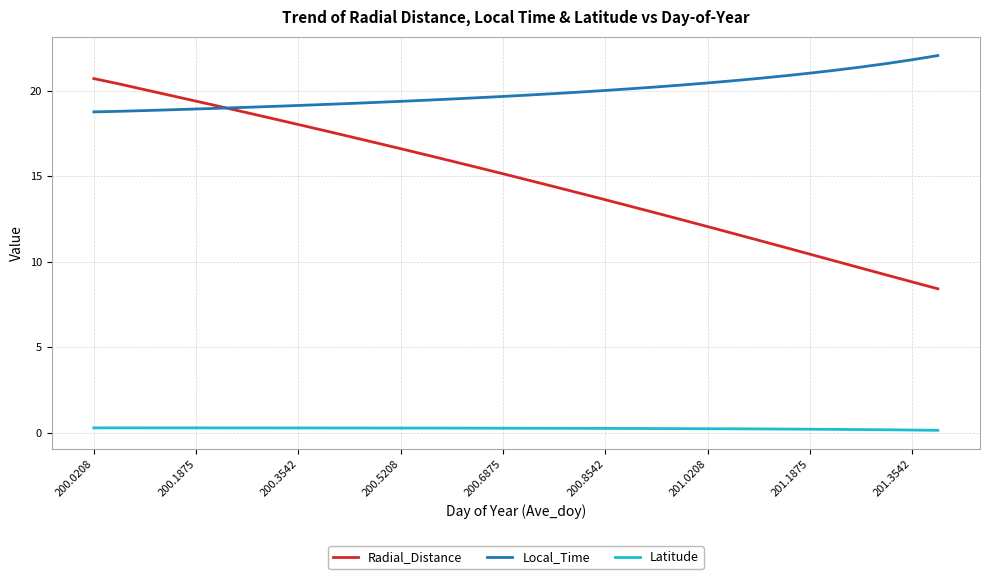

True or false: Local_Time and Latitude intersect in this chart.

False